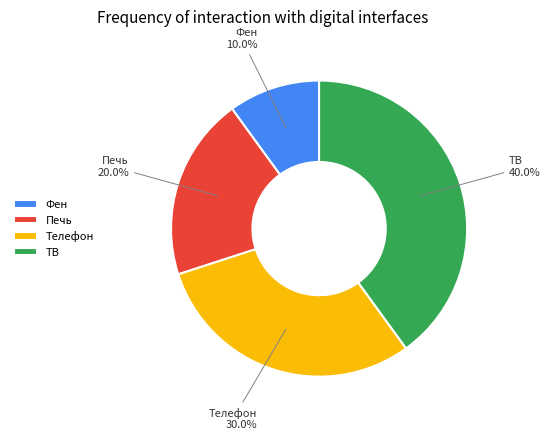

What percentage is the Фен slice, to the nearest percent?

10%